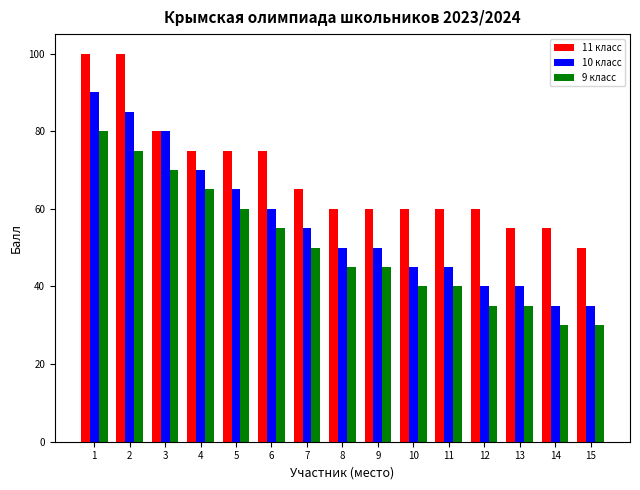

What is the sum of the 9 класс values at 14 and 7?

80